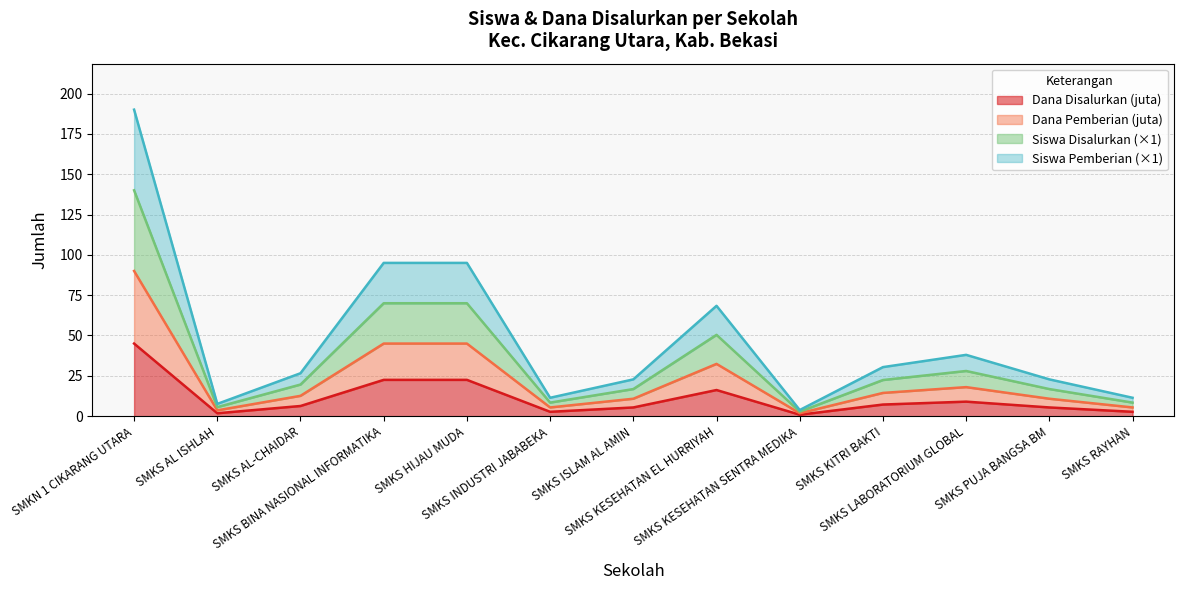

Does the chart have visible grid lines?

Yes